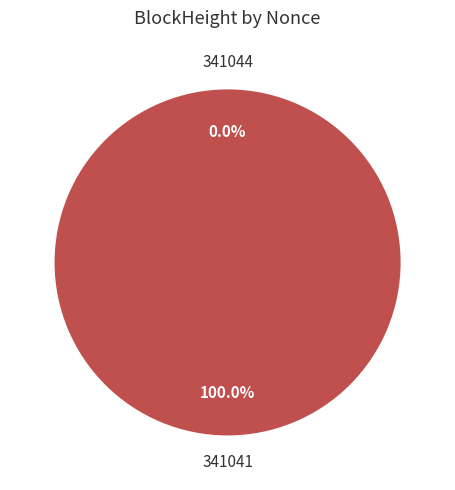

How many slices are in this pie chart?

2